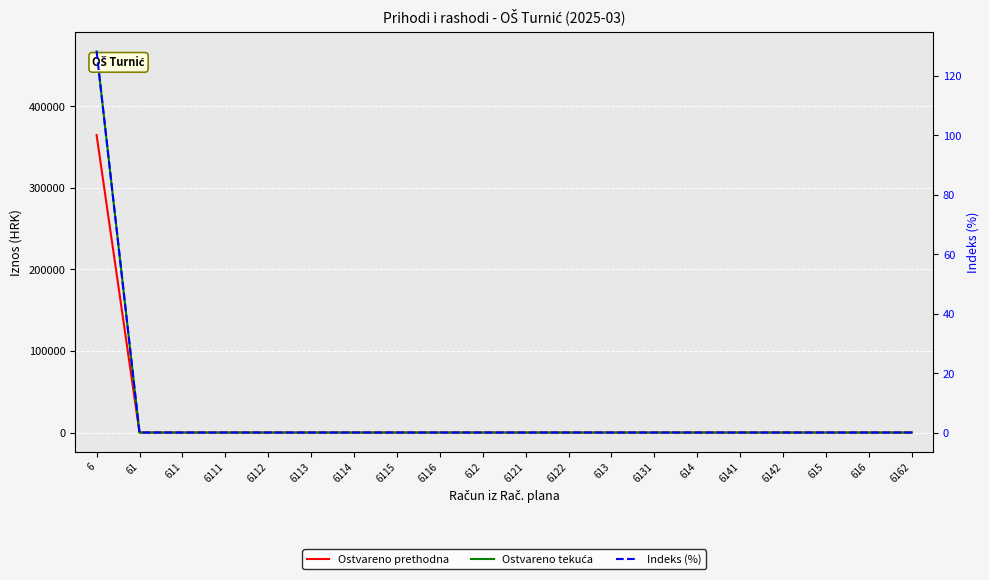

The Indeks (%) series shows 66.9 at 611. True or false?

False